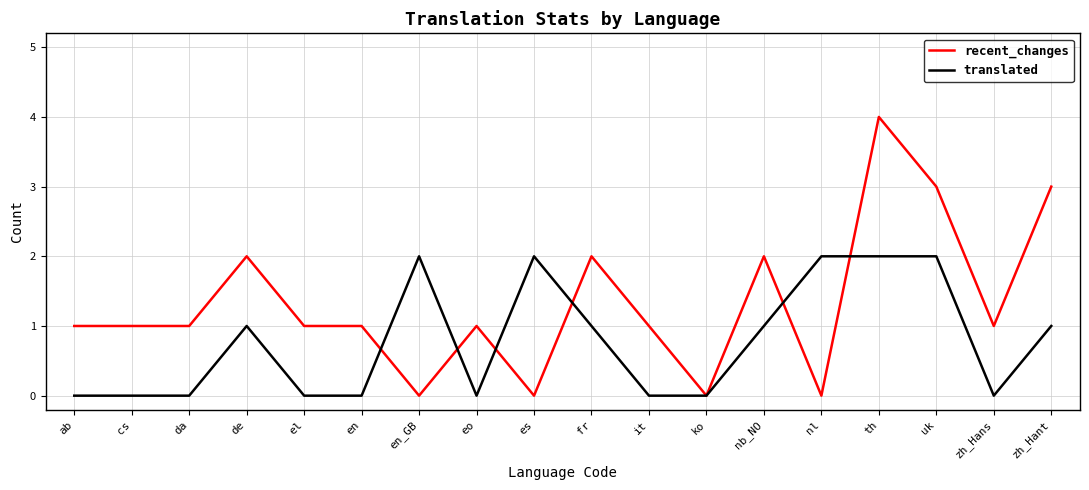

Reading left to right, extract all data points from this chart.

recent_changes: ab=1	cs=1	da=1	de=2	el=1	en=1	en_GB=0	eo=1	es=0	fr=2	it=1	ko=0	nb_NO=2	nl=0	th=4	uk=3	zh_Hans=1	zh_Hant=3
translated: ab=0	cs=0	da=0	de=1	el=0	en=0	en_GB=2	eo=0	es=2	fr=1	it=0	ko=0	nb_NO=1	nl=2	th=2	uk=2	zh_Hans=0	zh_Hant=1